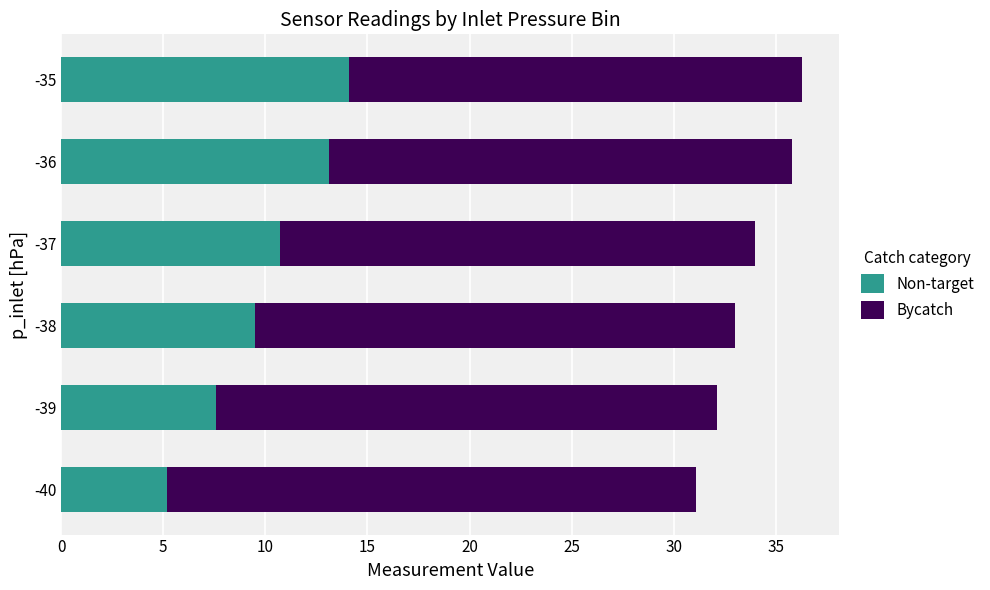

What is the total value across all series at -38?

33.0